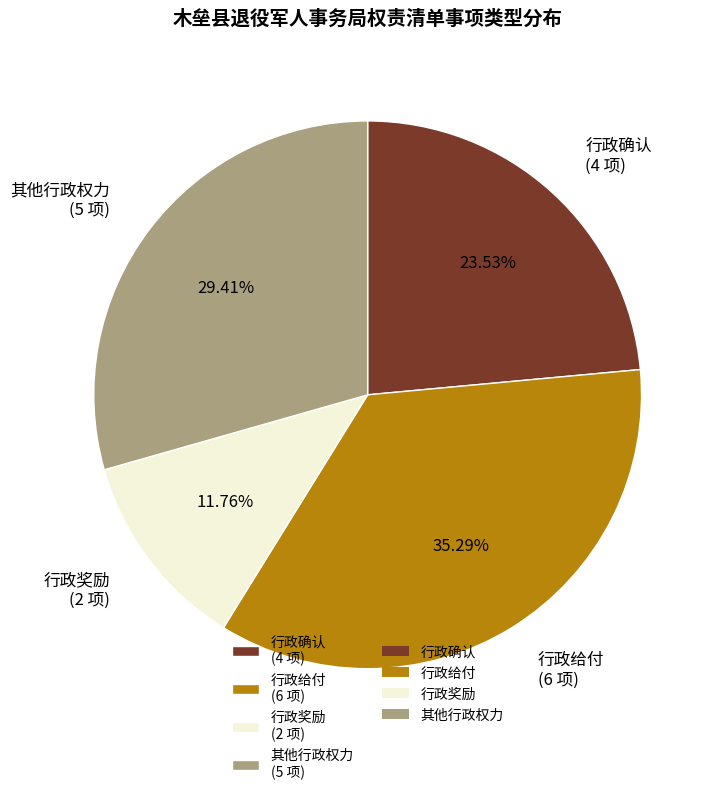

To the nearest percent, what is the average slice percentage?

25%